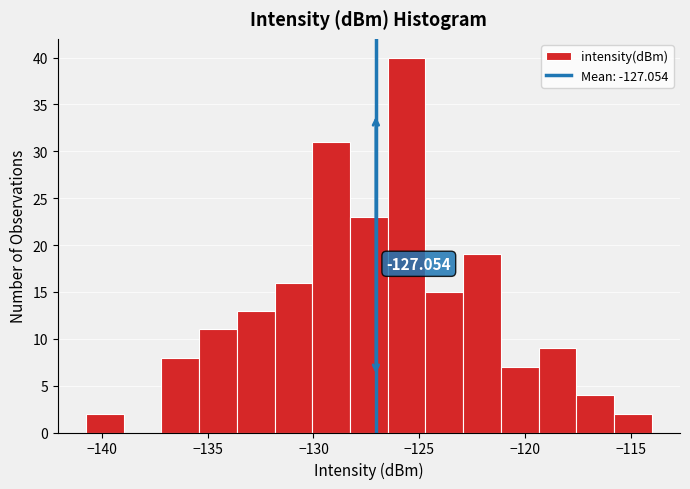

Around what value on the x-axis is the tallest bar? Give the approximate position of its centre, as read against the axis.

-125.5